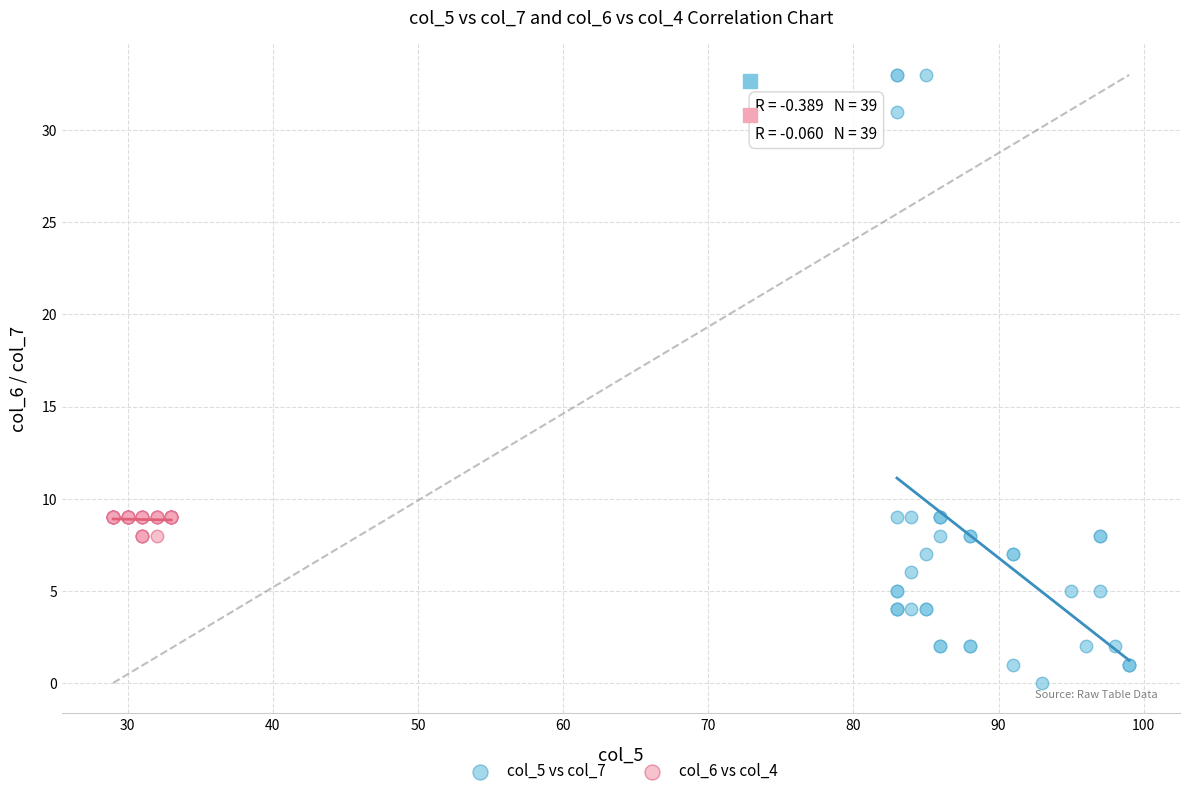

Which series has the largest Y range (max minus min)?

col_5 vs col_7